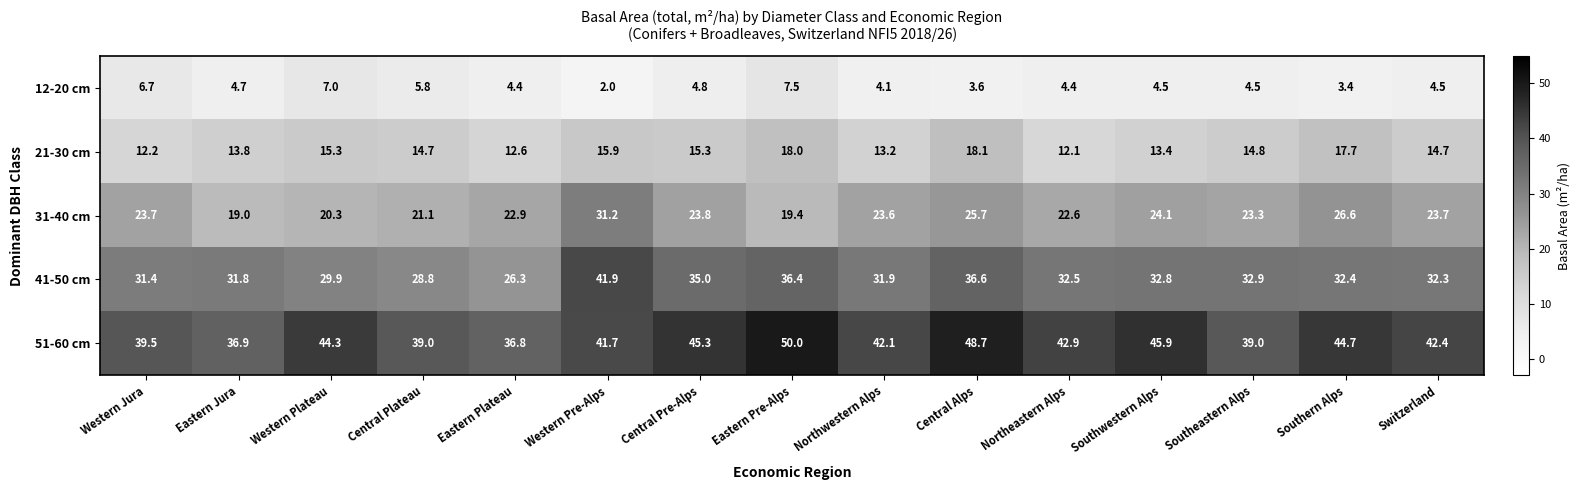

Which series has the largest total across all categories?

51-60 cm